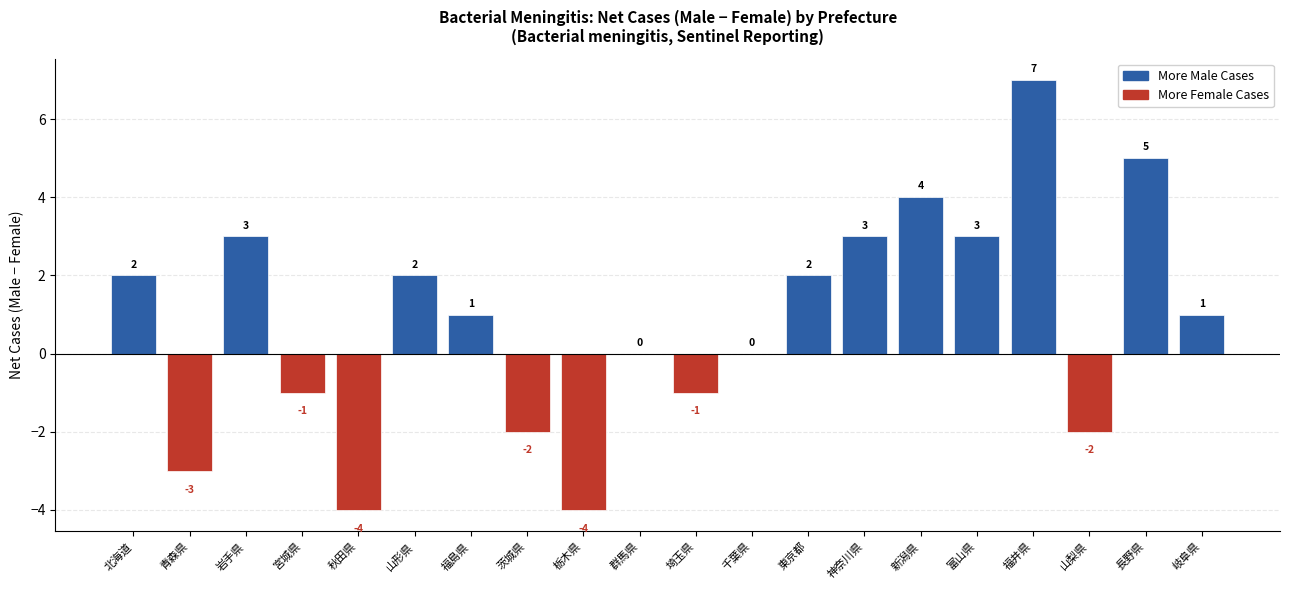

What is the average value?

1